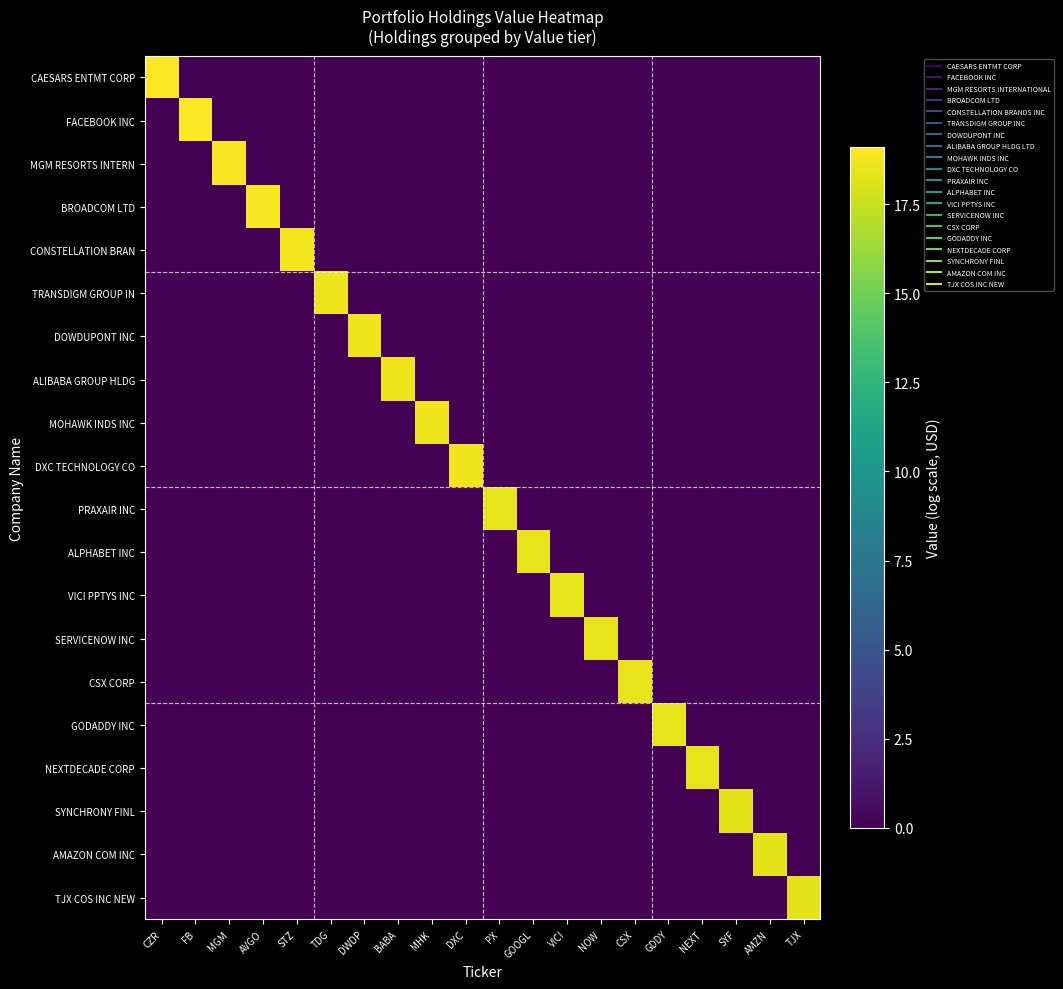

At which category is the sum across all series the highest?

CZR